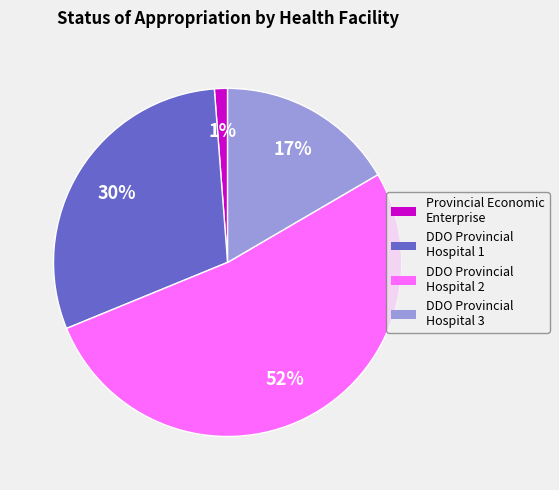

To the nearest percent, what is the difference between the largest and smallest slice percentages?

51%